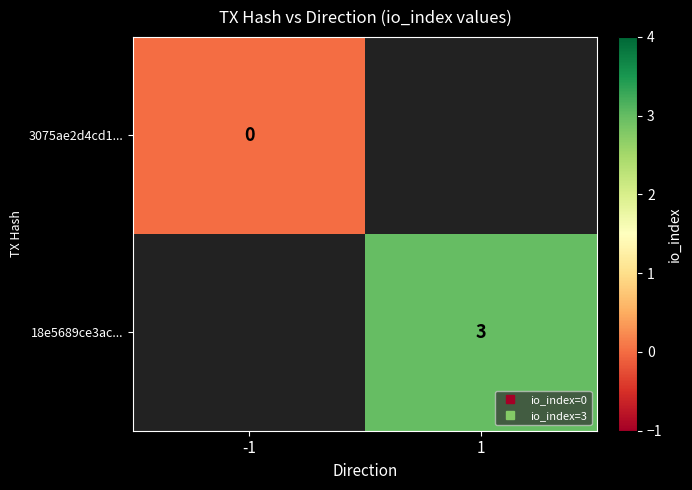

At which category does the chart reach its peak across all series?

1